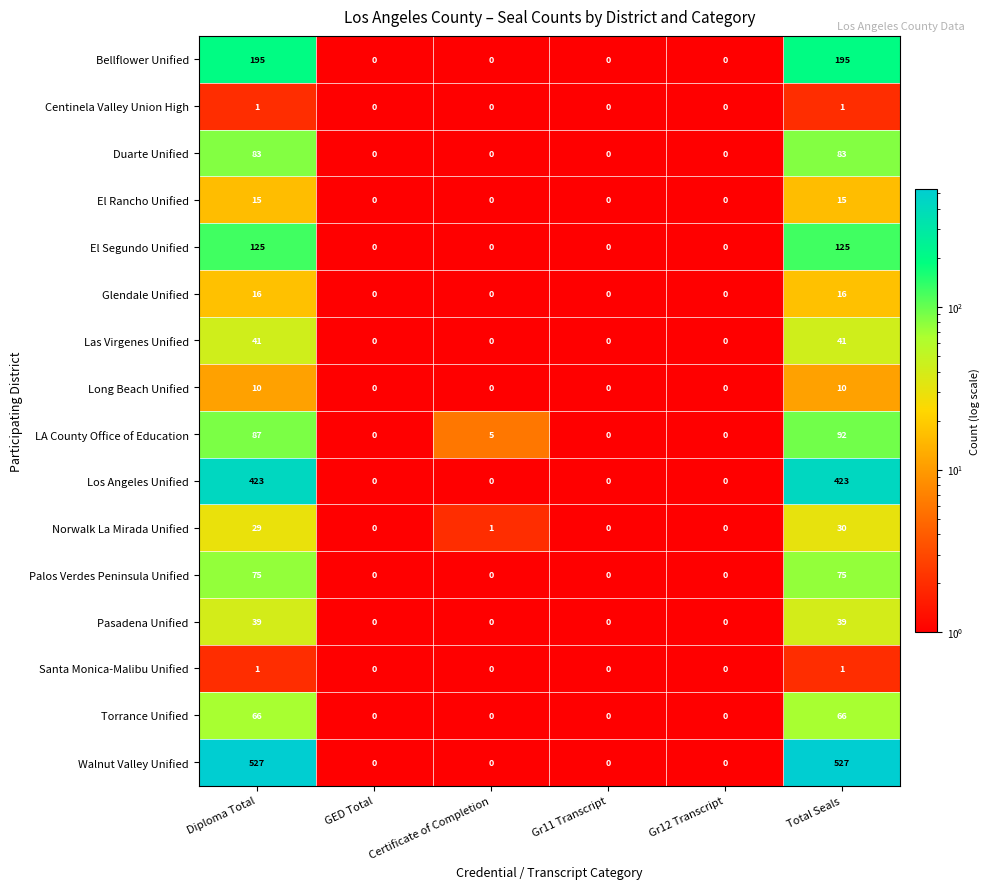

Between Diploma Total and Certificate of Completion, which series saw the biggest shift?

Walnut Valley Unified